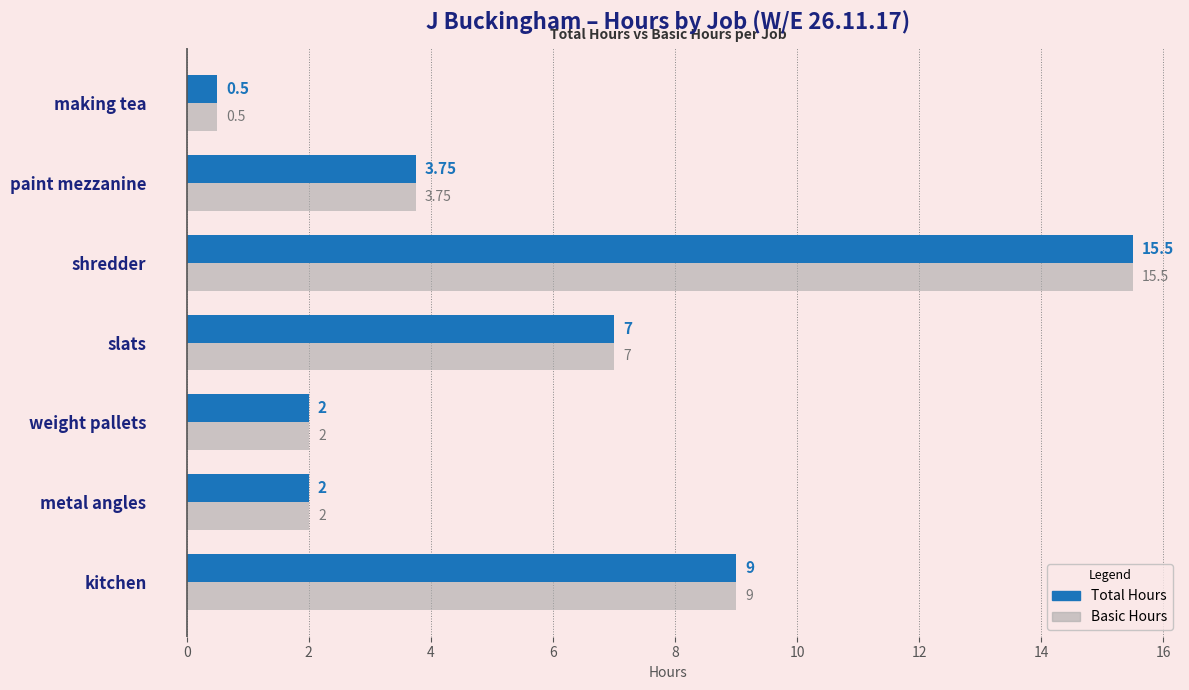

Is the value of Basic Hours at kitchen greater than the value of Total Hours at shredder?

No